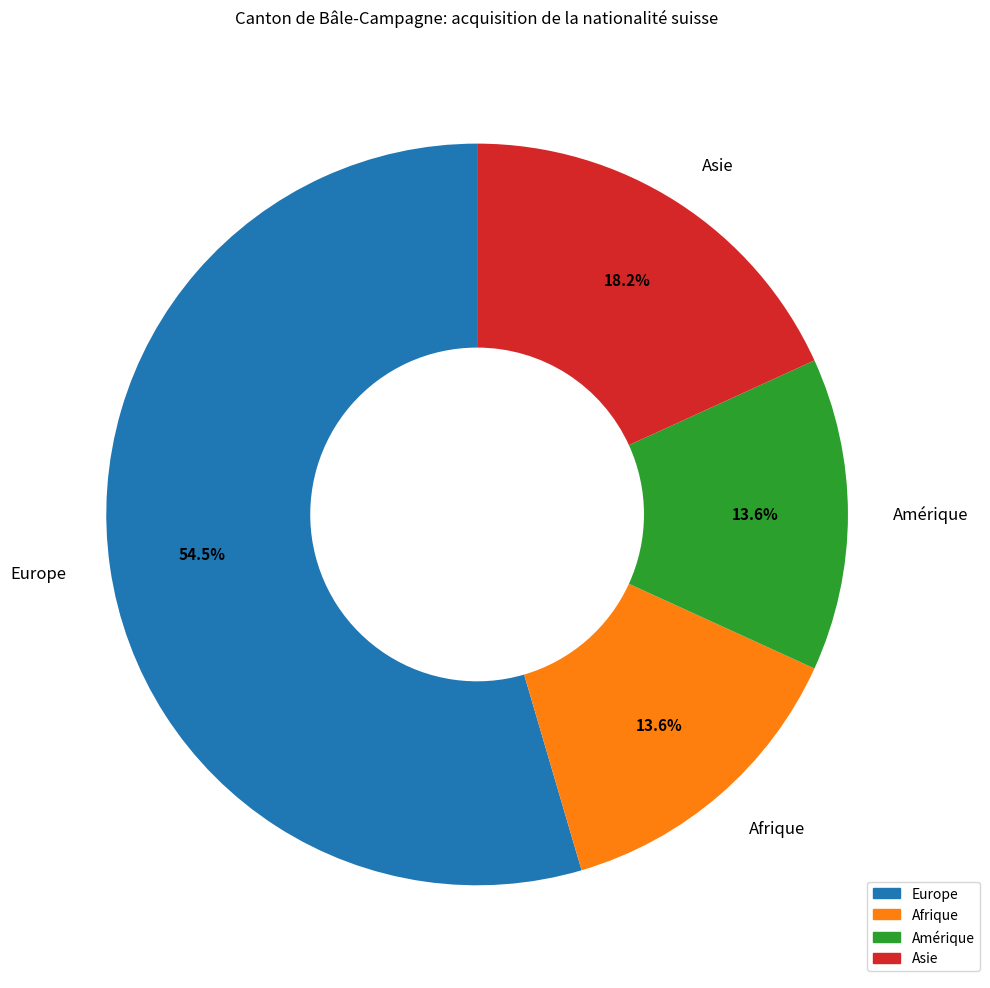

Combined, do Asie and Afrique account for over 50%?

No